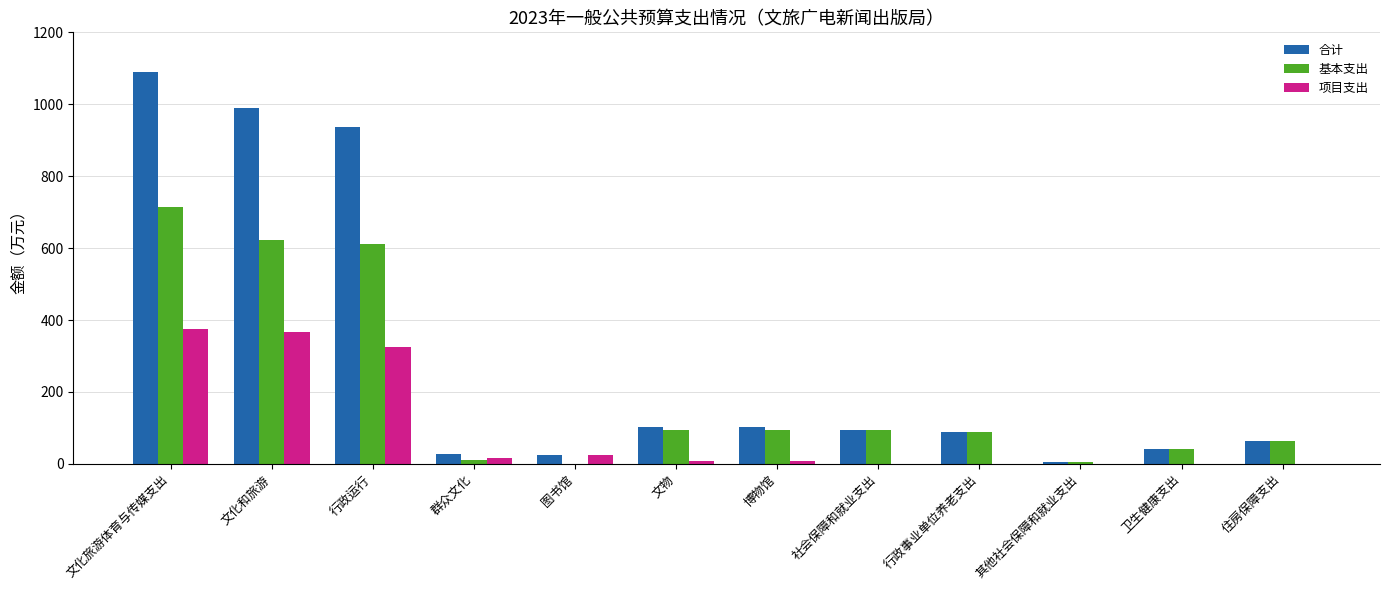

What is the greatest value displayed?

1090.3